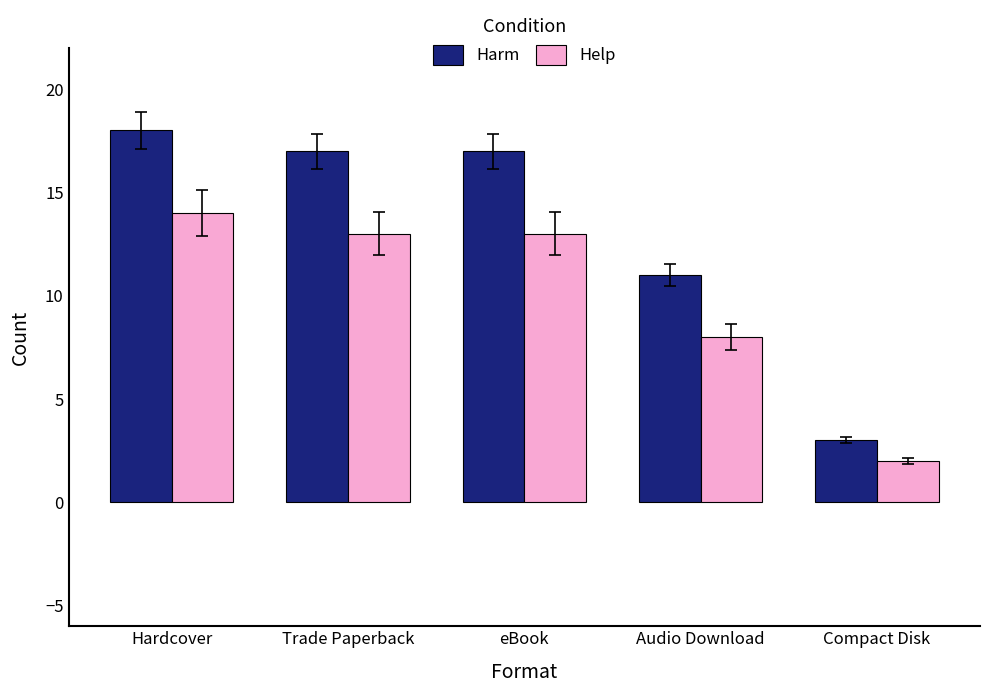

Where is Harm nearest to the value 10?

Audio Download